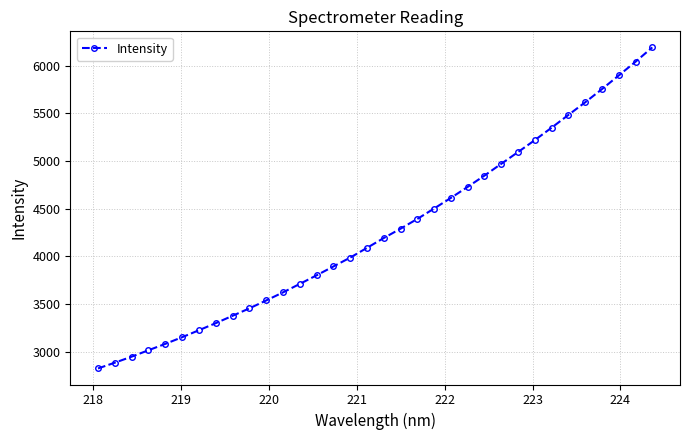

What is the minimum value shown in the chart?

2825.3